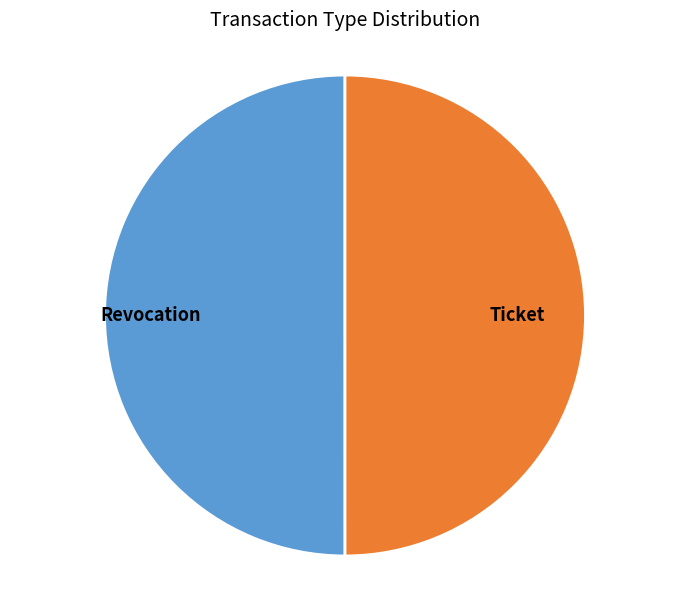

Do Ticket and Revocation together represent more than half of the pie?

Yes